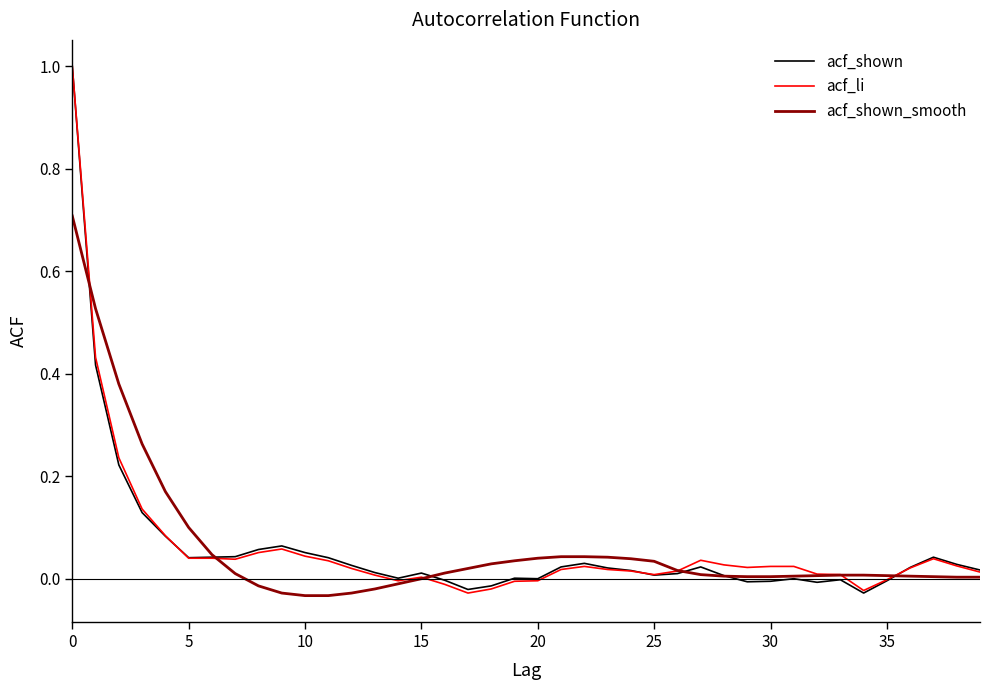

What is the maximum value shown in the chart?

1.0